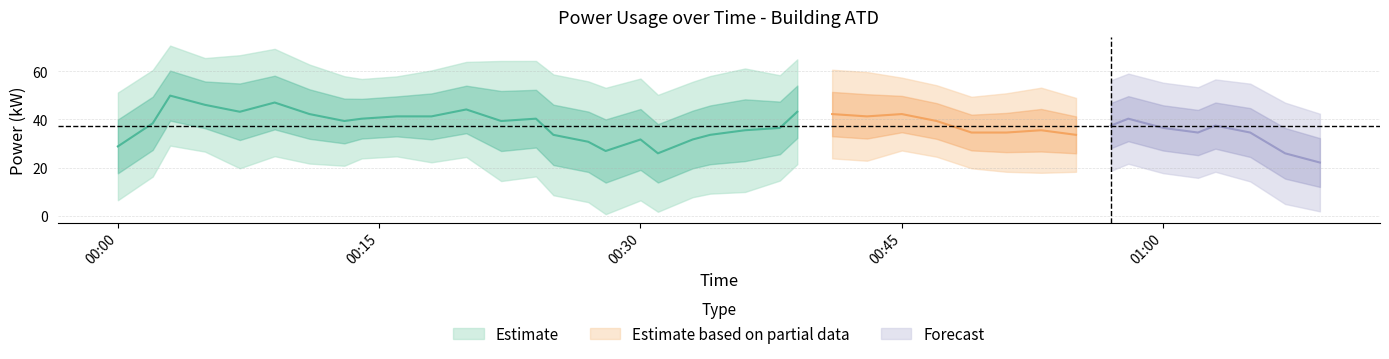

Which category has the lowest value across all series?

2022-06-07T00:28:00